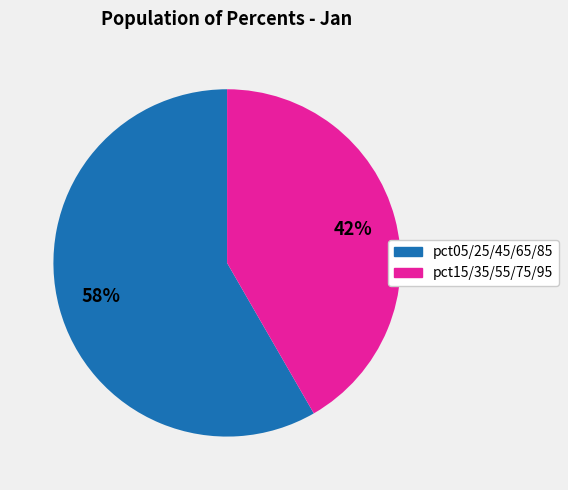

Is there any slice that represents more than half of the pie?

Yes